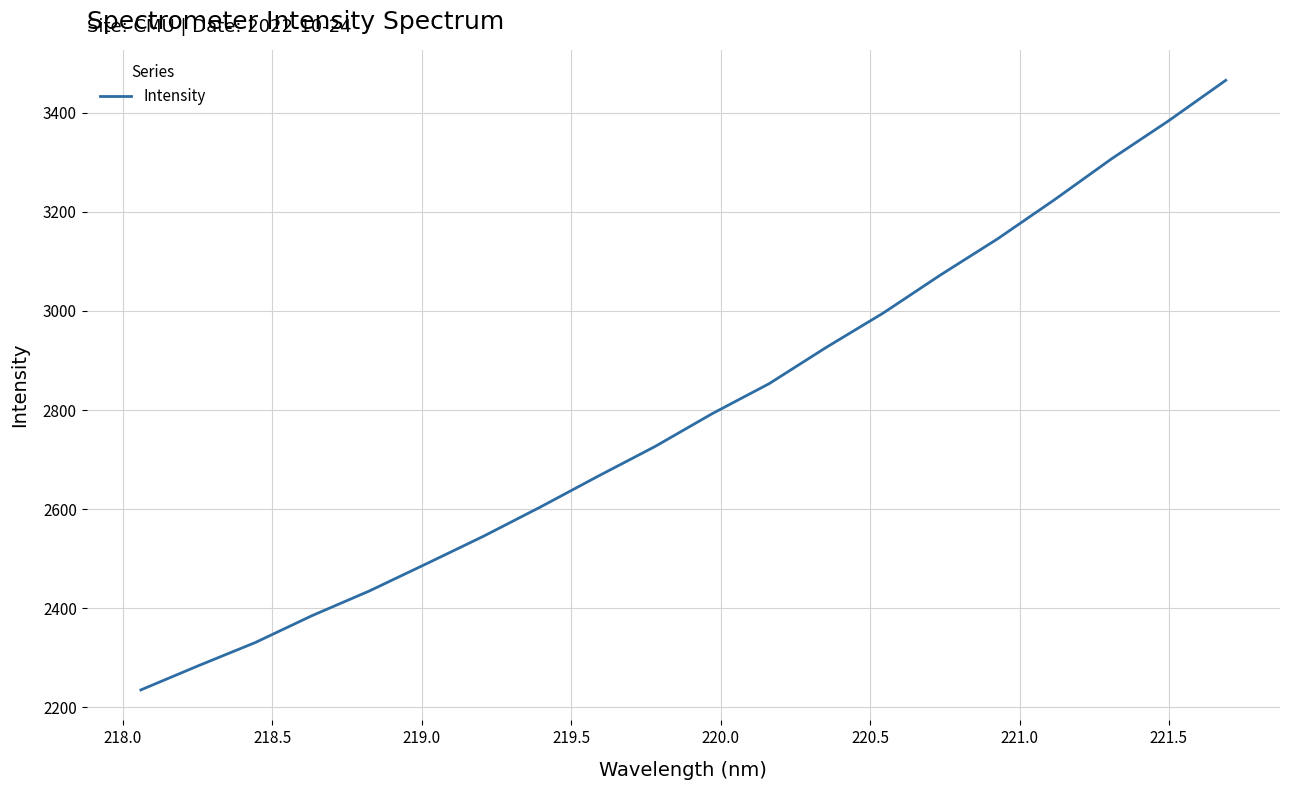

What is the maximum value shown in the chart?

3465.9